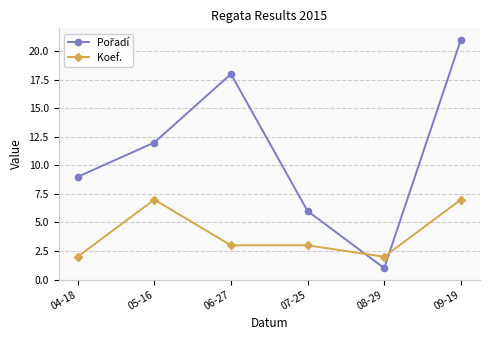

The value of Koef. at 08-29 is 3. True or false?

False